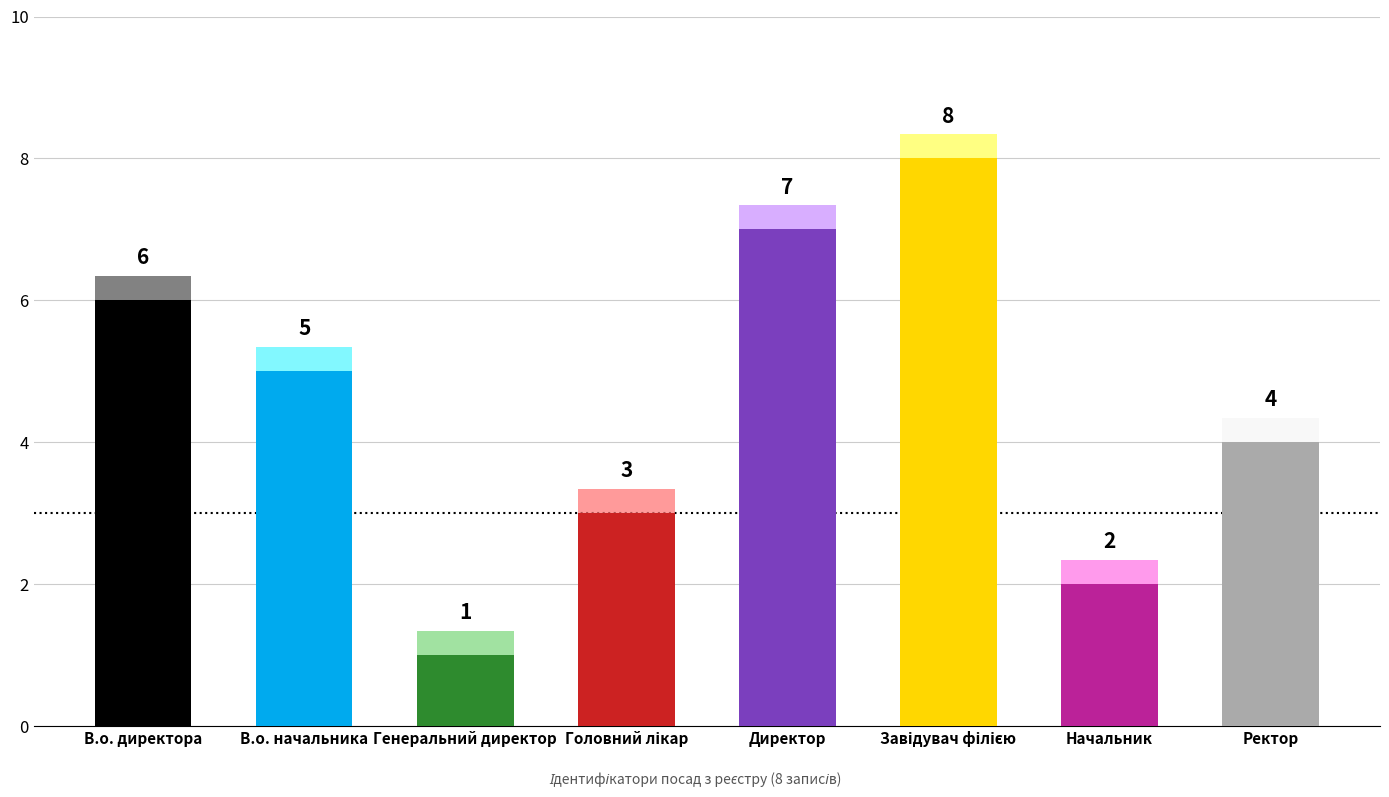

Is it true that the value at В.о. директора is 6?

True